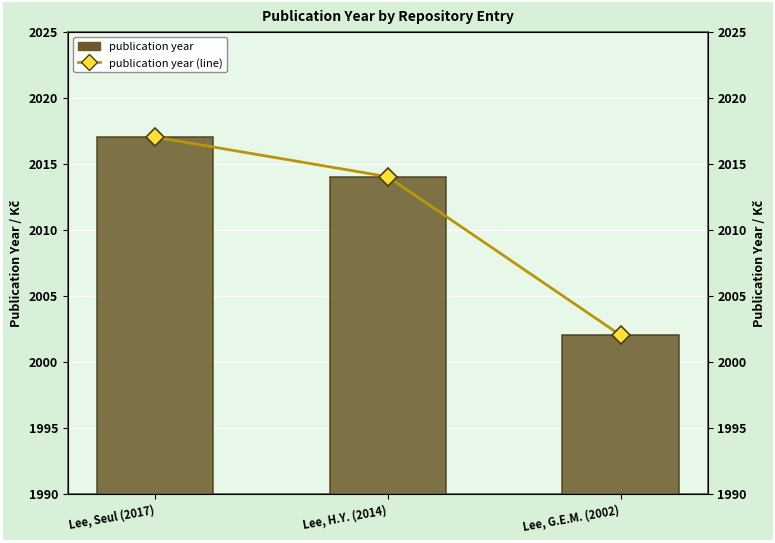

The value of publication year at Lee, Seul (2017) is 3193. True or false?

False